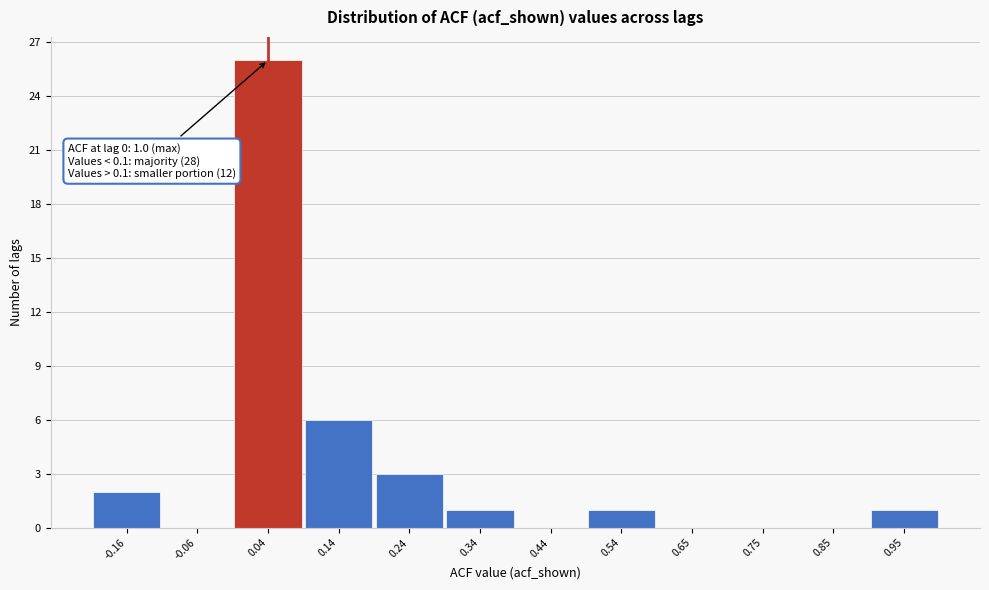

Over which range of the x-axis is the bar tallest?

-0.02 to 0.08